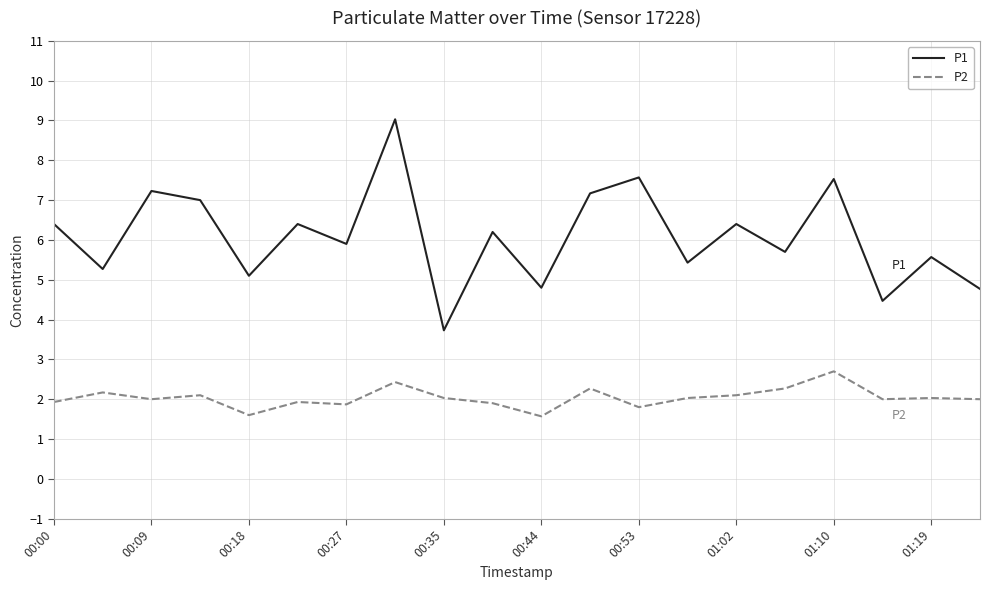

True or false: P2 and P1 intersect in this chart.

False